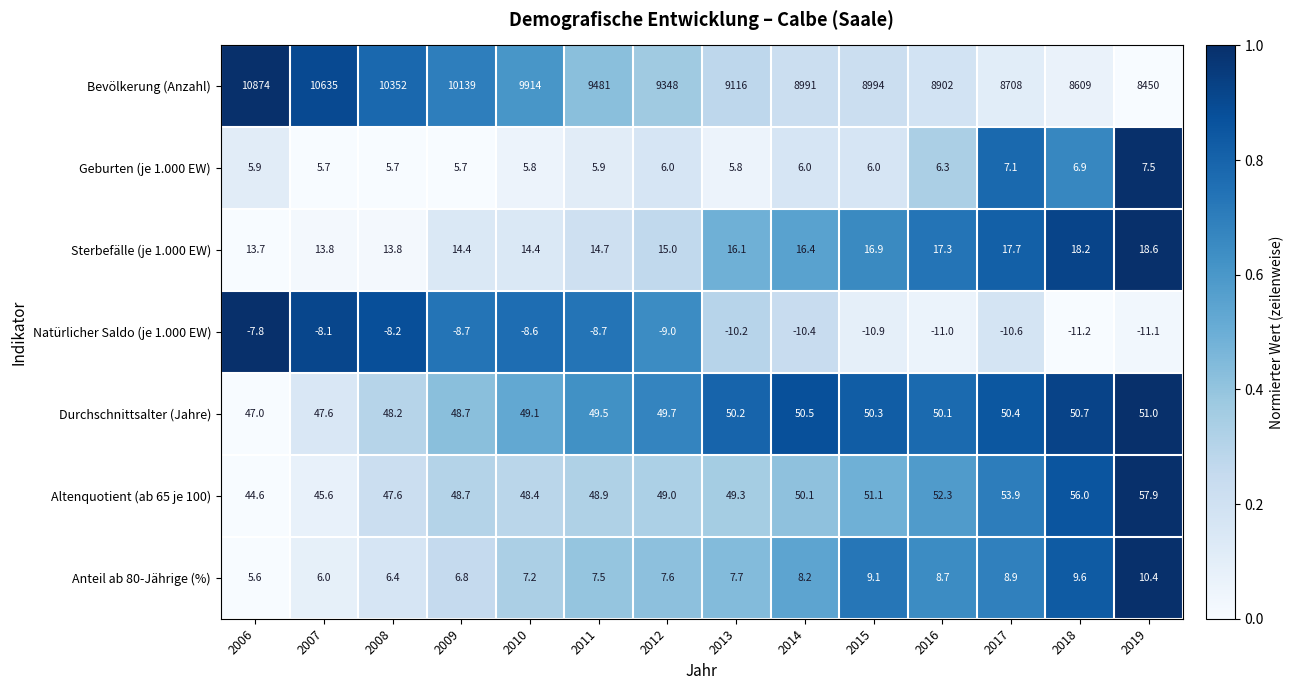

At which category does the chart reach its minimum across all series?

2018